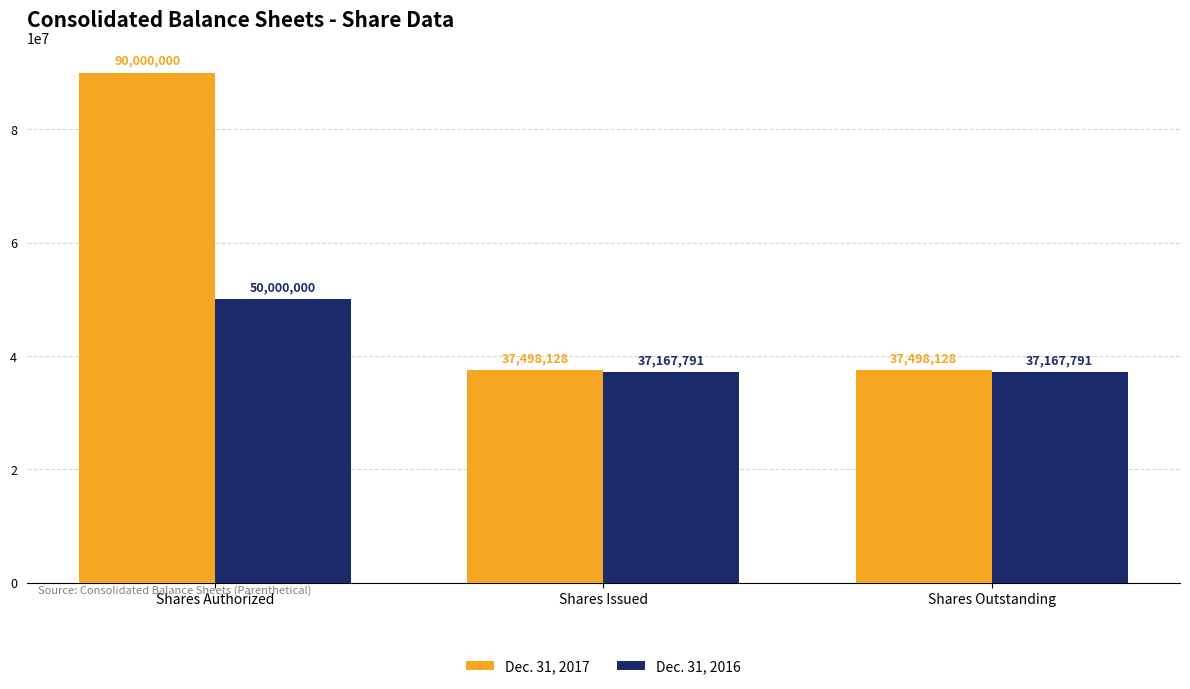

What value does the Dec. 31, 2016 series have at Shares Issued, to the nearest 50?

37167800